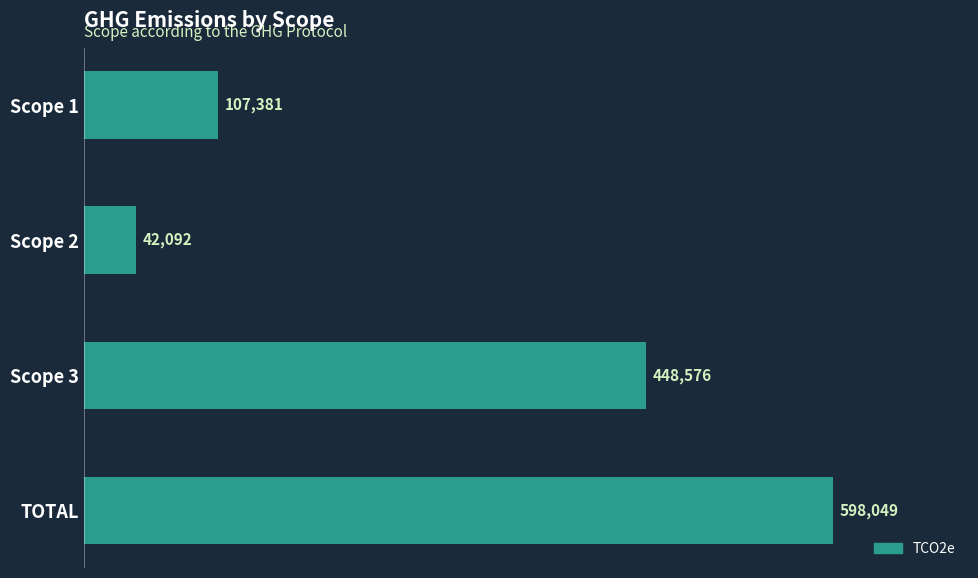

What is the label of the 4th bar from the top?

TOTAL